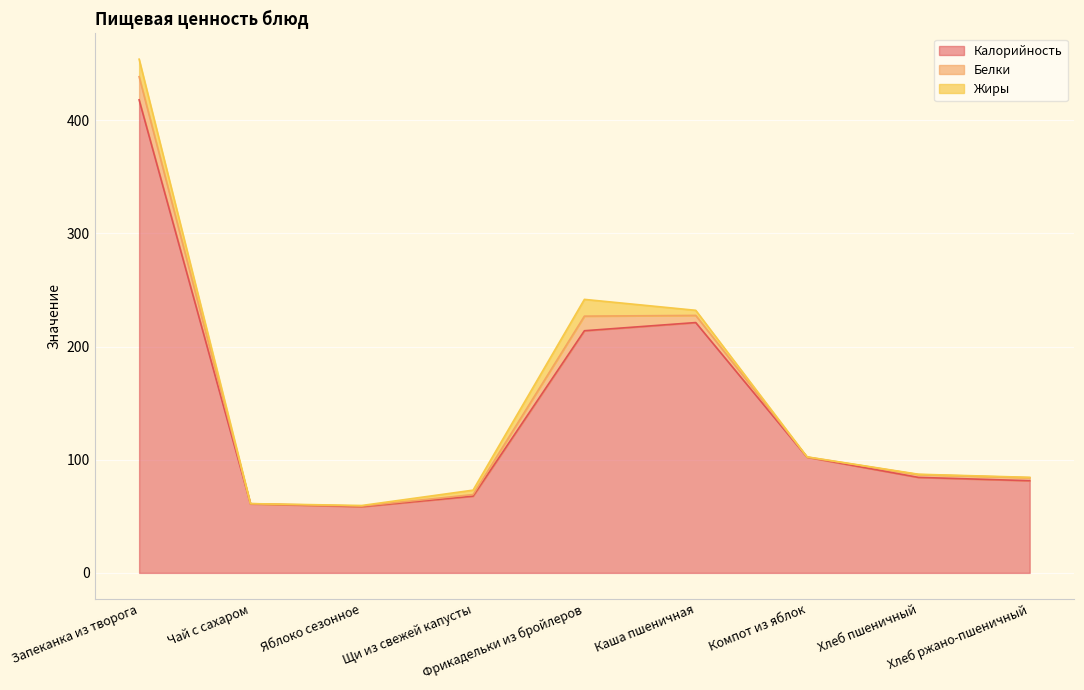

Reading left to right, list all the values displayed in this chart.

Калорийность: 418.0	61.0	58.5	67.8	214.0	221.2	102.2	84.4	81.5
Белки: 20.5	0.2	0.5	1.4	12.9	6.3	0.1	2.5	2.6
Жиры: 15.5	0.0	0.5	3.9	14.8	4.5	0.1	0.3	0.3